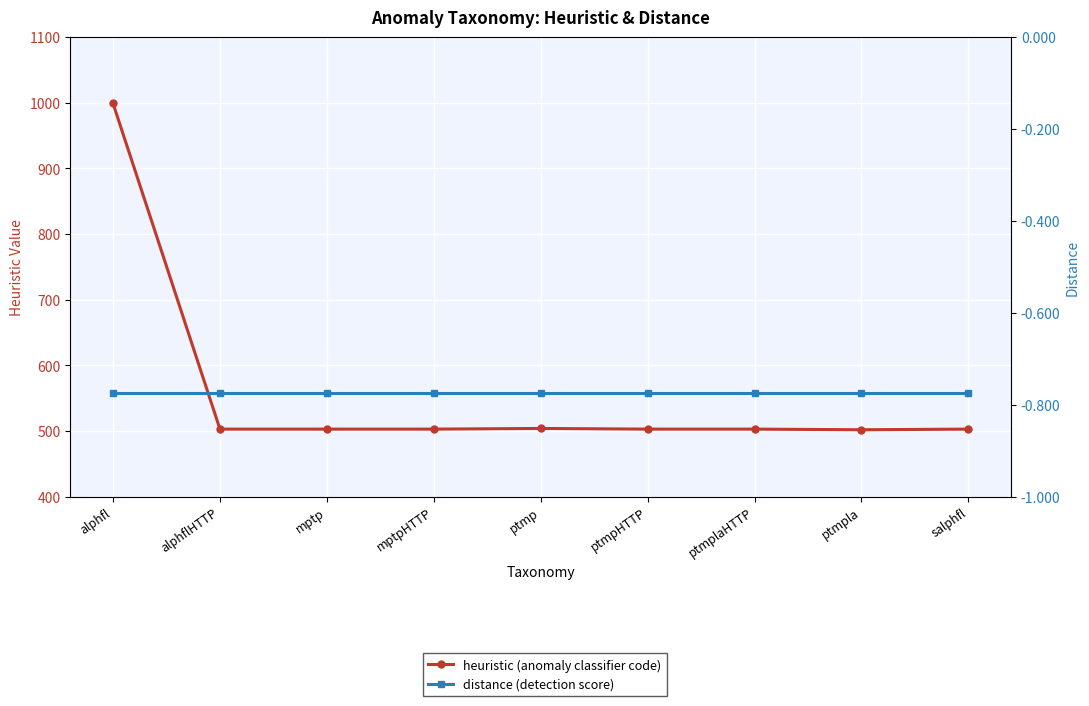

What is the spread (max minus min) of values at alphfl?

999.8